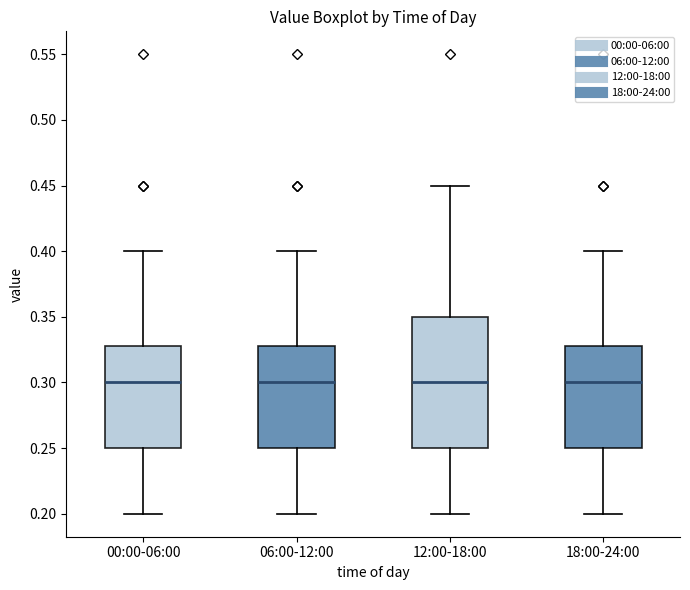

Which box is the tallest, from its lower edge to its upper edge?

12:00-18:00